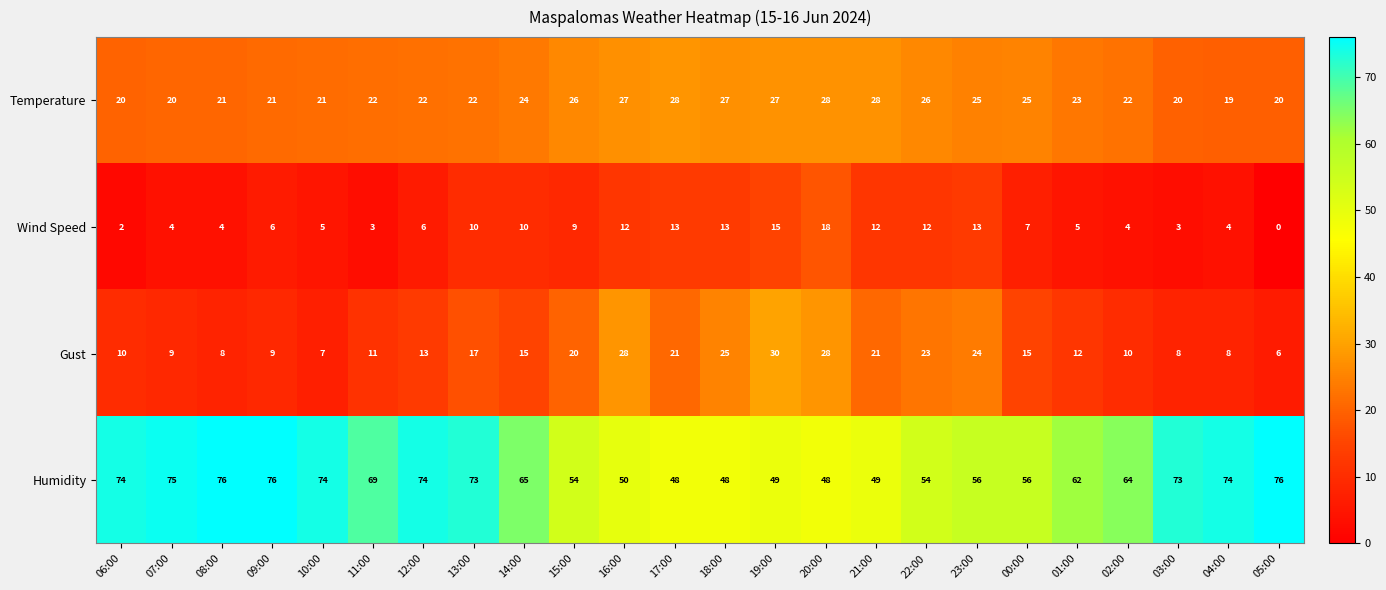

Is the value of Wind Speed at 09:00 greater than the value of Gust at 12:00?

No